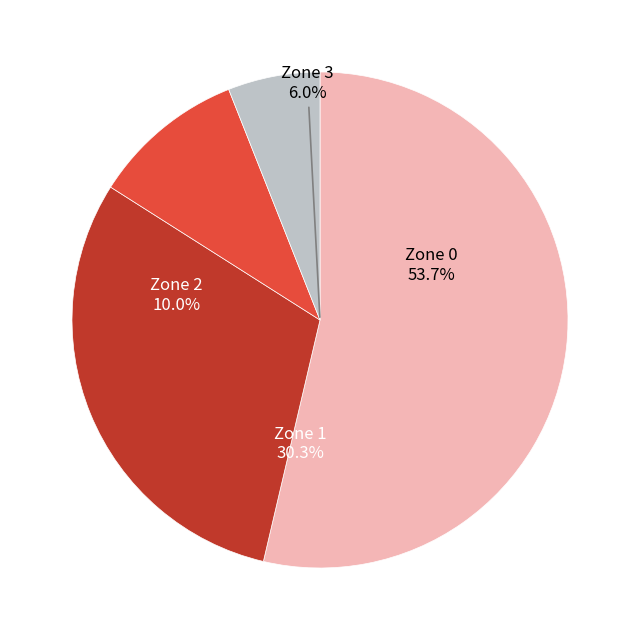

To the nearest percent, what is the average slice percentage?

25%